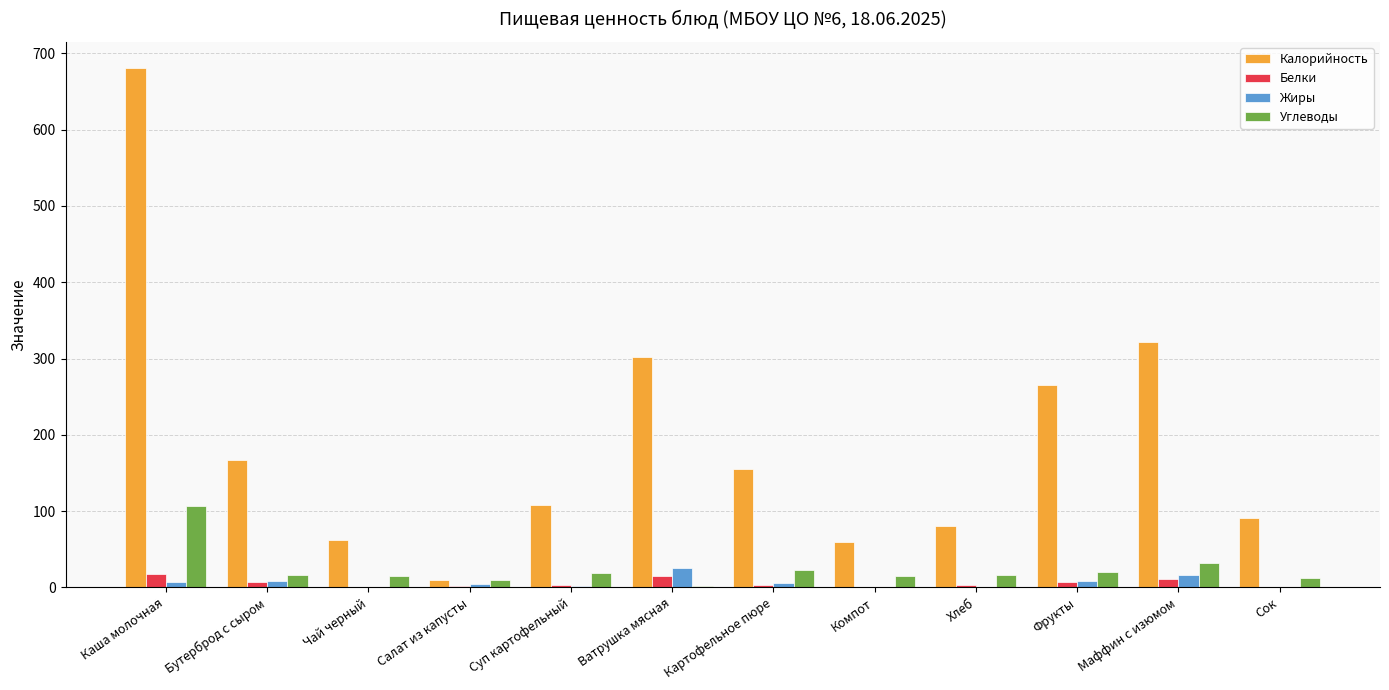

How many data points in Углеводы are above 16?

6